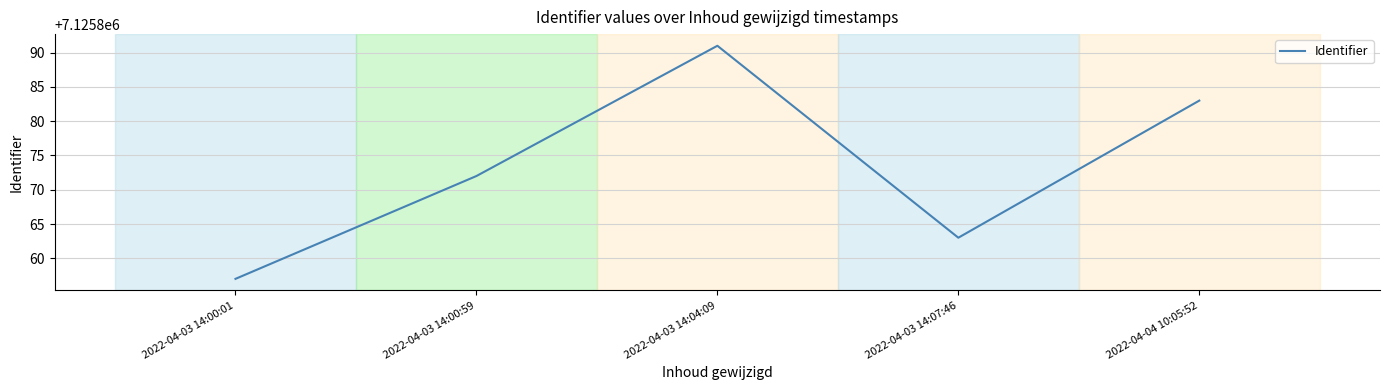

How many distinct data groups are displayed?

1